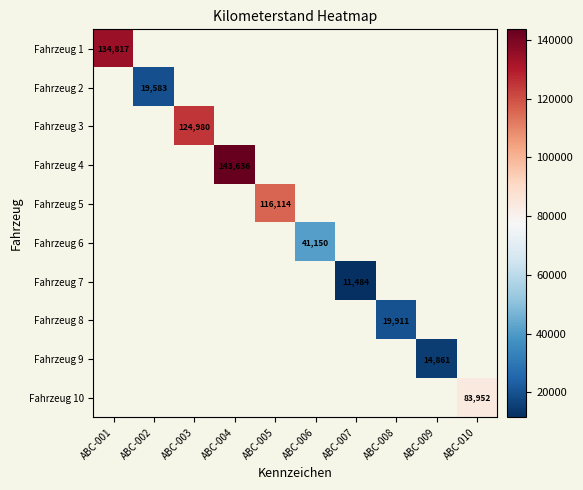

True or false: Fahrzeug 1 has a value of 208325 at ABC-001.

False